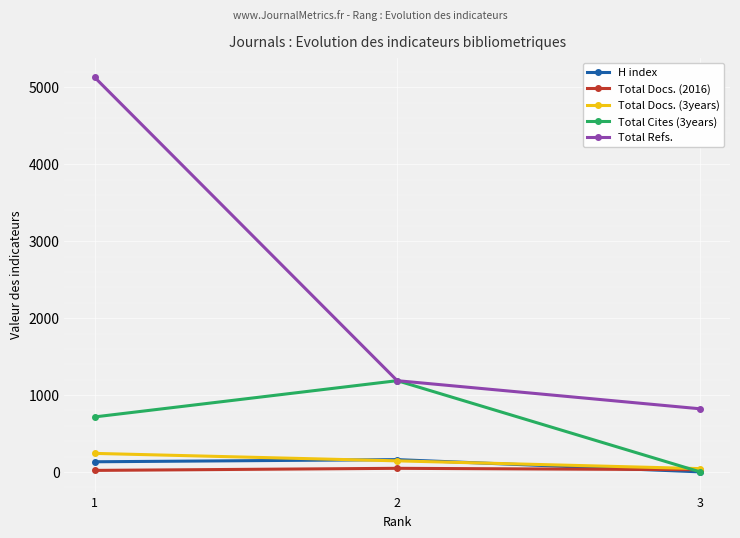

How many series are shown in this chart?

5